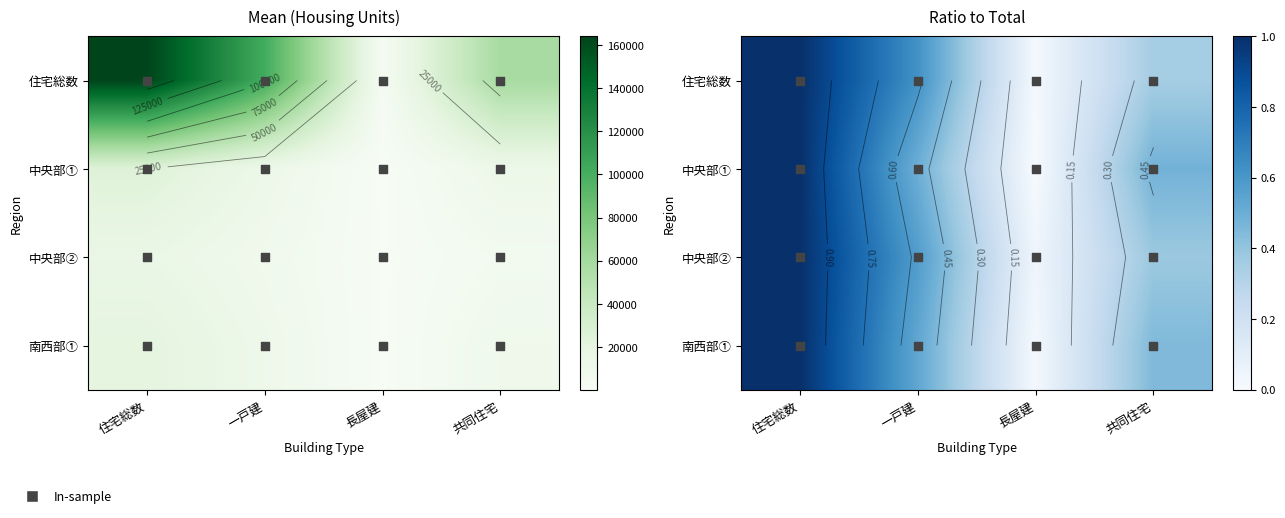

What is the approximate value of 住宅総数 at 住宅総数?

1.0